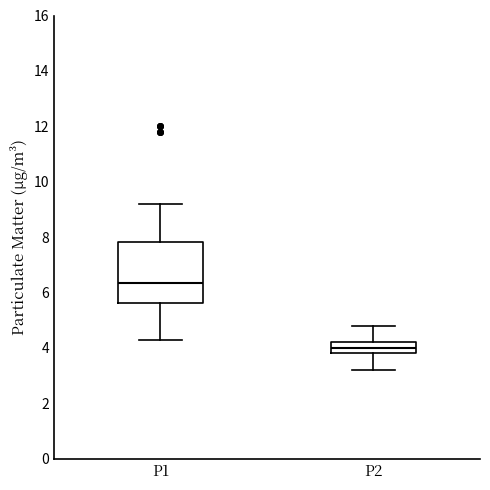

Reading left to right, read every box against the y-axis: the position of its median line, the range the box covers, and the ends of its whiskers. The values are not printed on the chart, so give them approximately, as read against the axis.

P1: median 6.4, box 5.6 to 7.8, whiskers 4.4 to 9.2
P2: median 4.0, box 3.8 to 4.2, whiskers 3.2 to 4.8